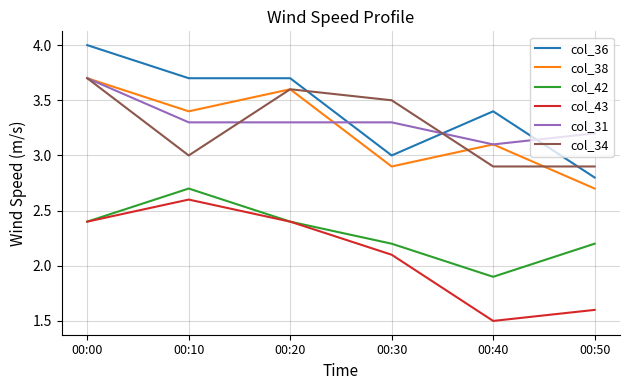

At which category does col_42 reach its first local peak?

00:10